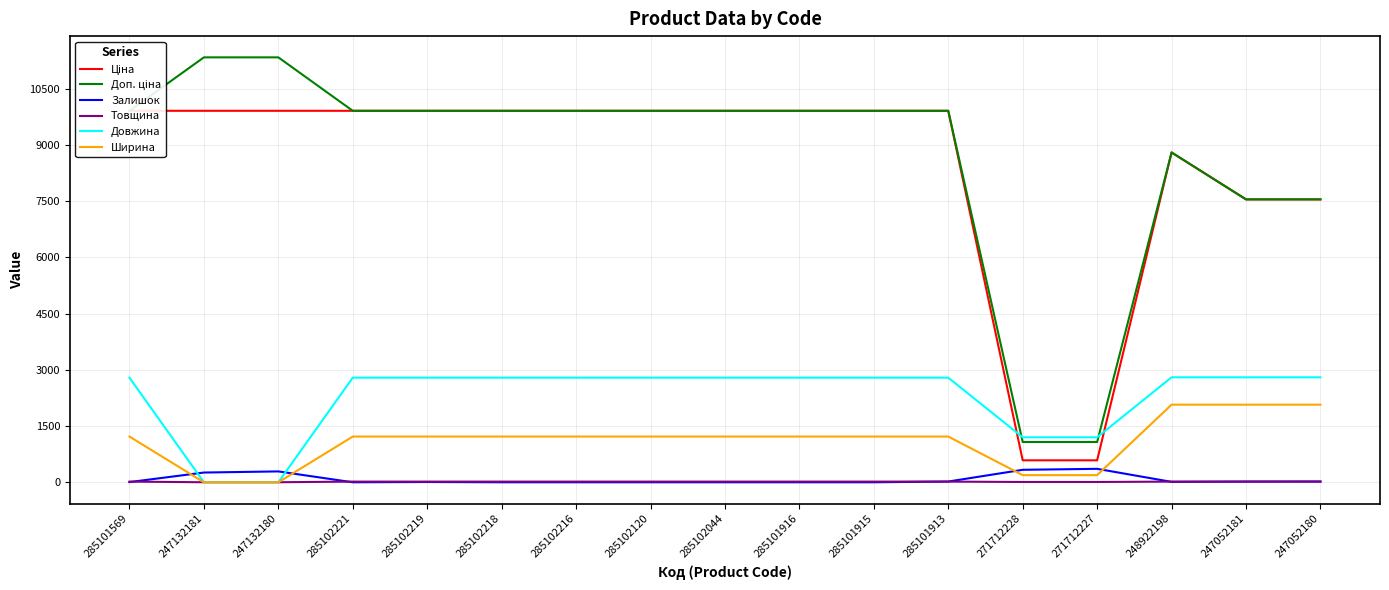

How many values in Довжина are above zero?

15